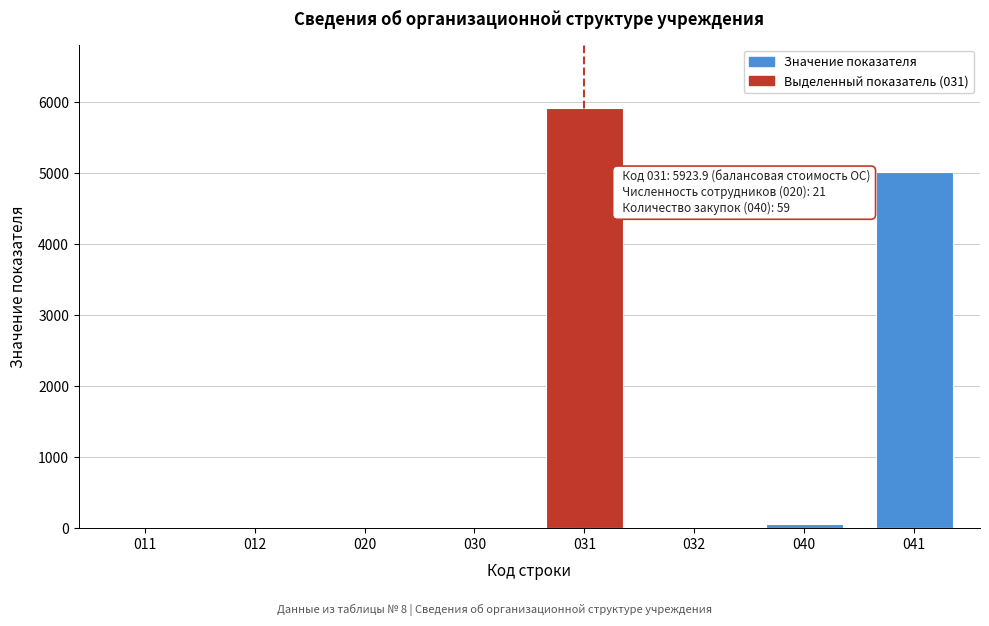

What is the greatest value displayed?

5923.9